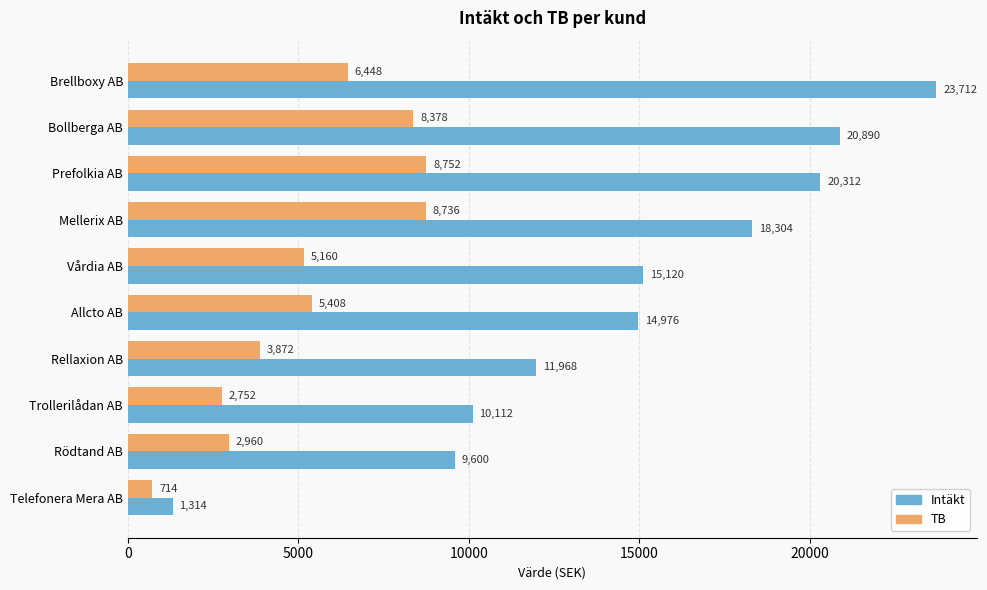

At how many categories does at least one series exceed 4252?

9